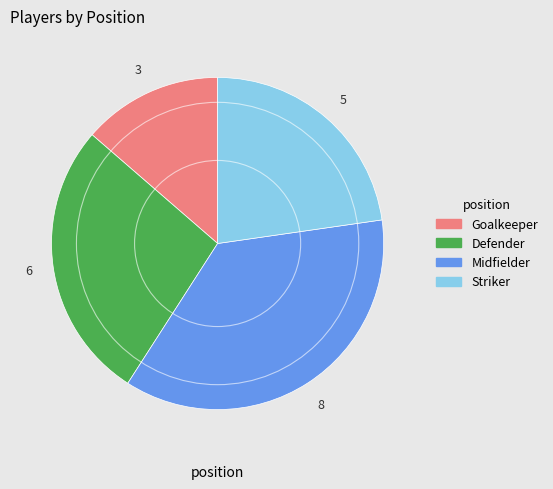

What is the ratio of the value at Defender to the value at Goalkeeper?

2.0